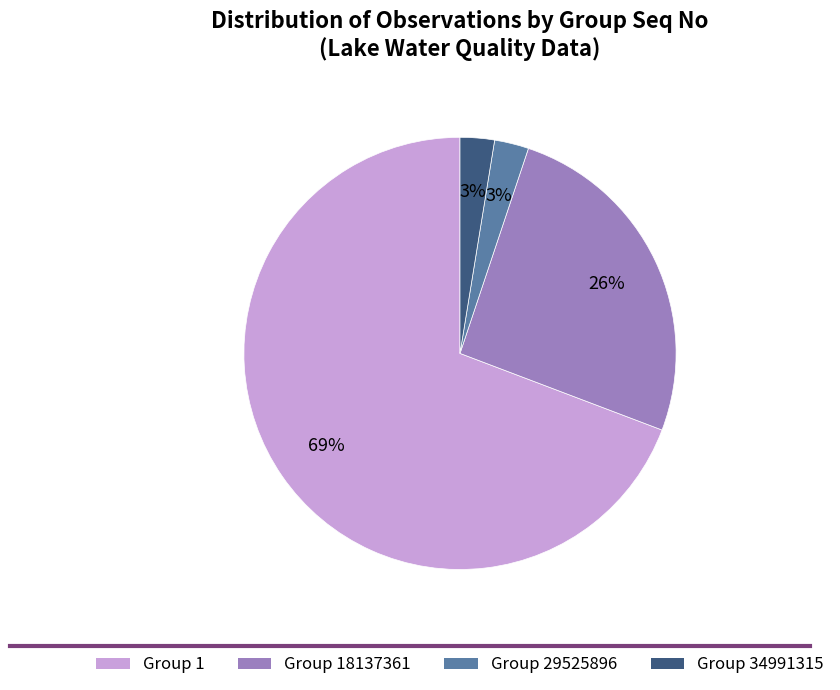

Does any single category account for the majority?

Yes